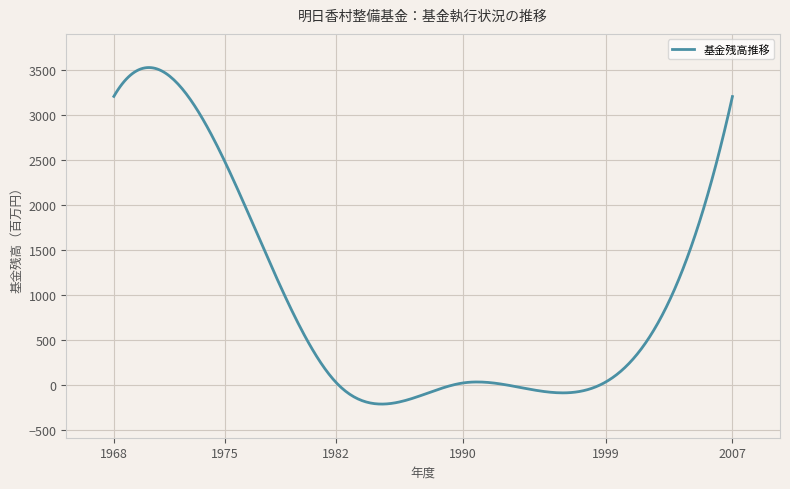

What is the greatest value displayed?

3529.5